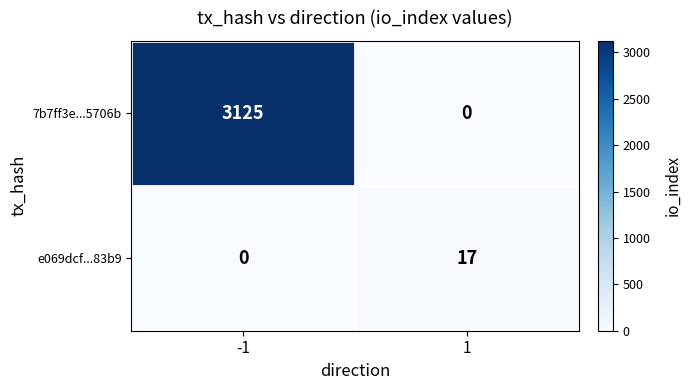

How many distinct data groups are displayed?

2